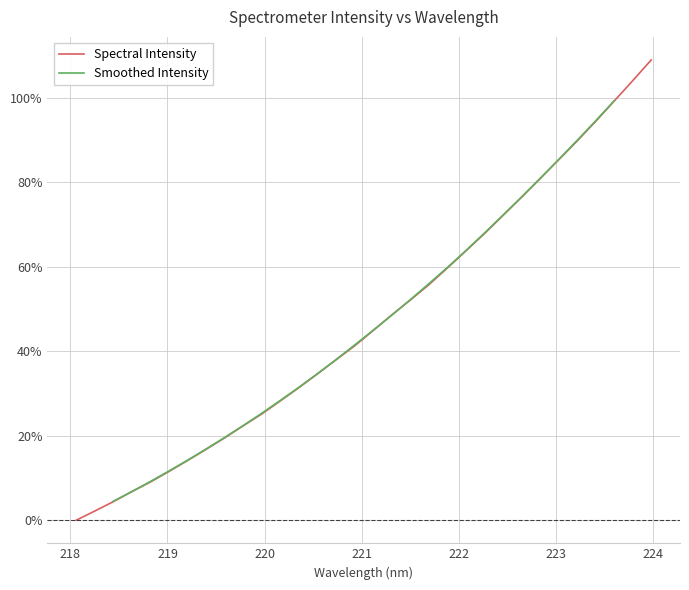

What is the maximum value for Spectral Intensity?

108.9